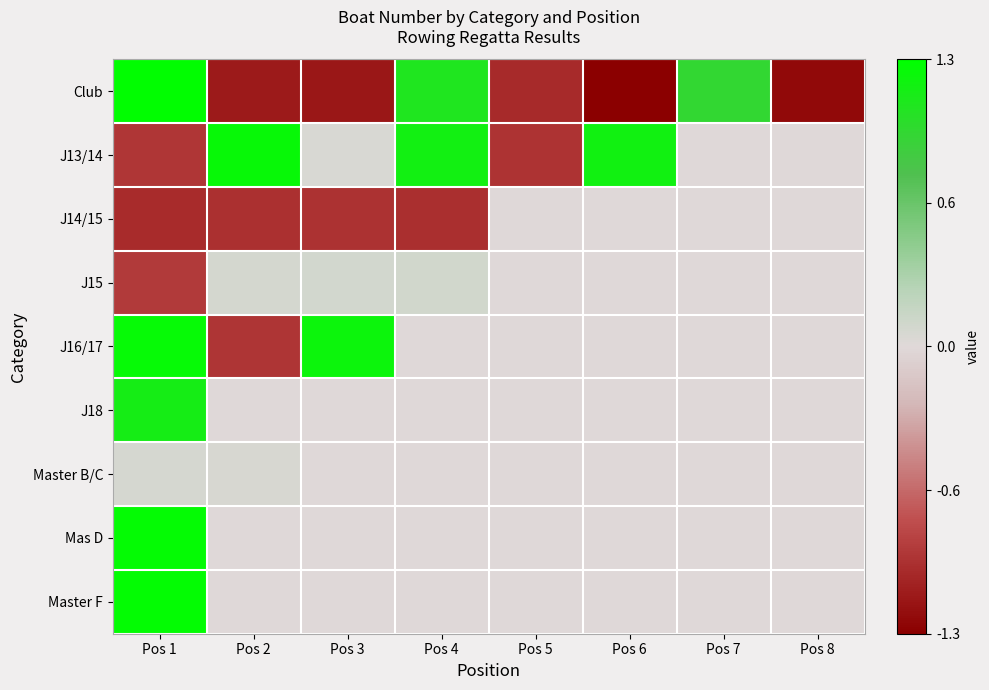

Which series has the widest spread of values?

Club